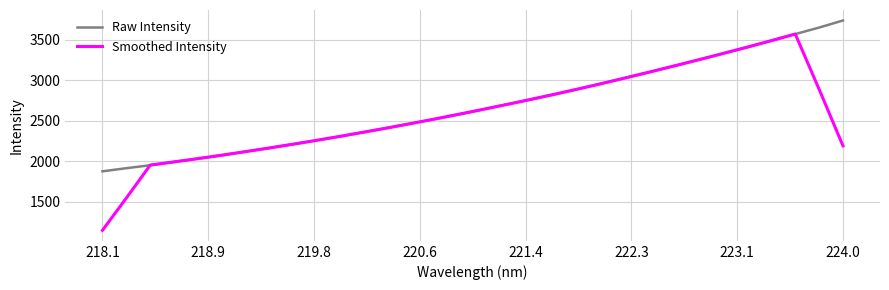

What is the difference between the second highest and second lowest values in the Smoothed Intensity series?

1940.9